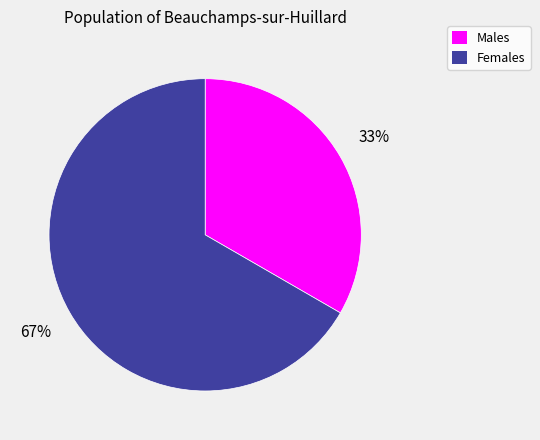

Is there a majority slice in this chart?

Yes